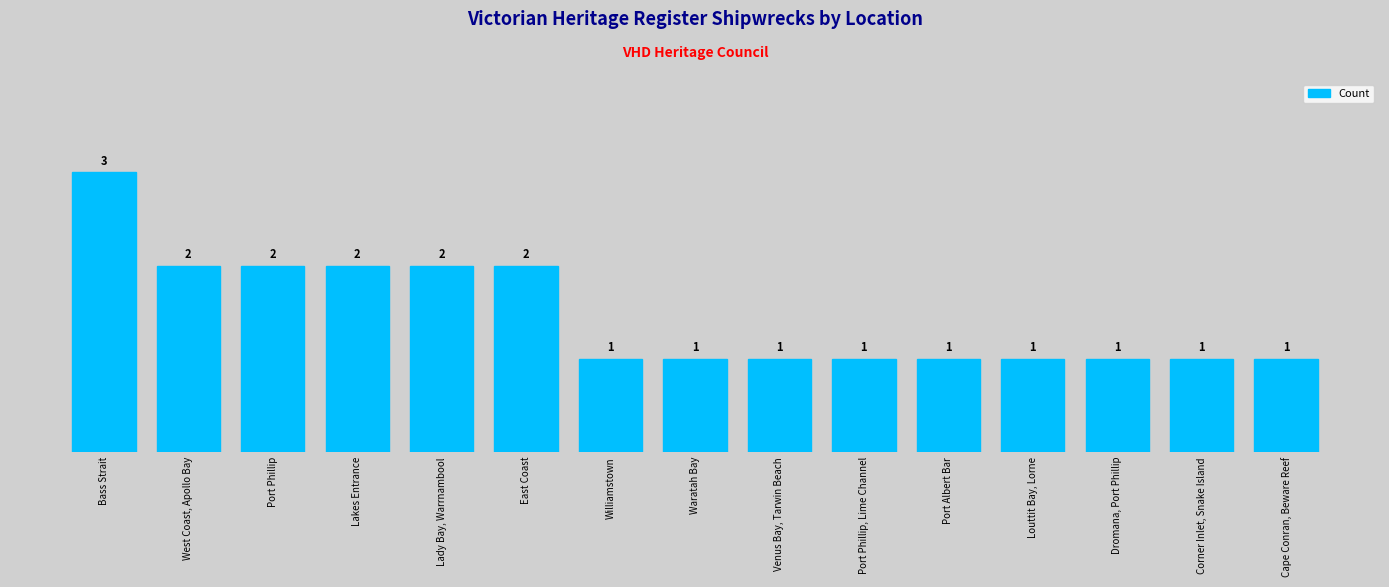

What is the label of the 11th bar from the left?

Port Albert Bar